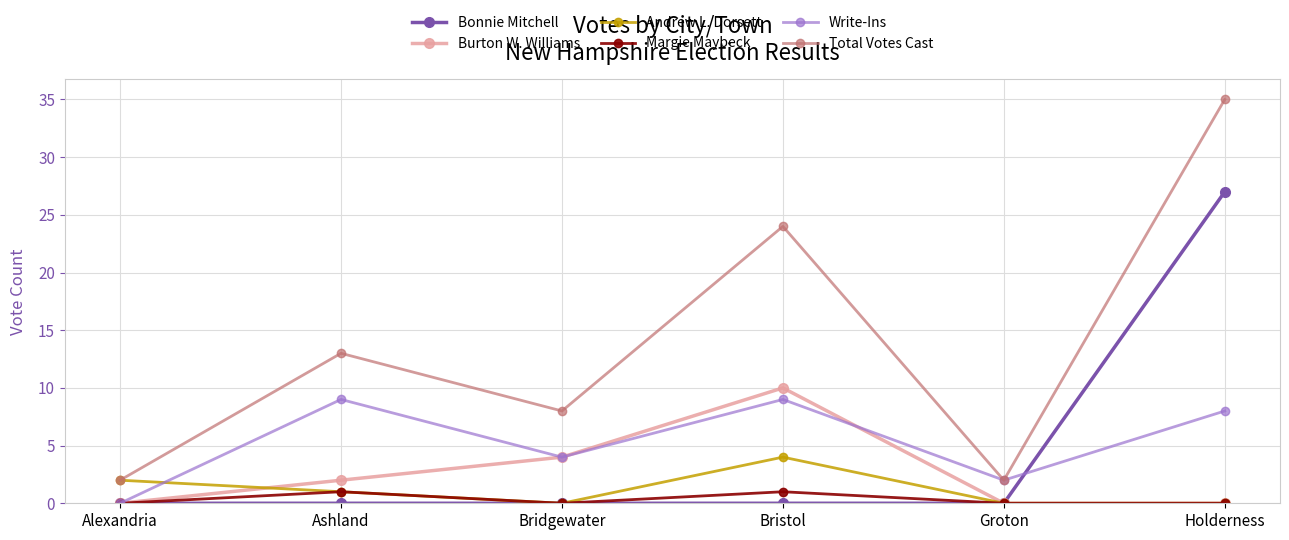

Which series has the largest range (max minus min)?

Total Votes Cast